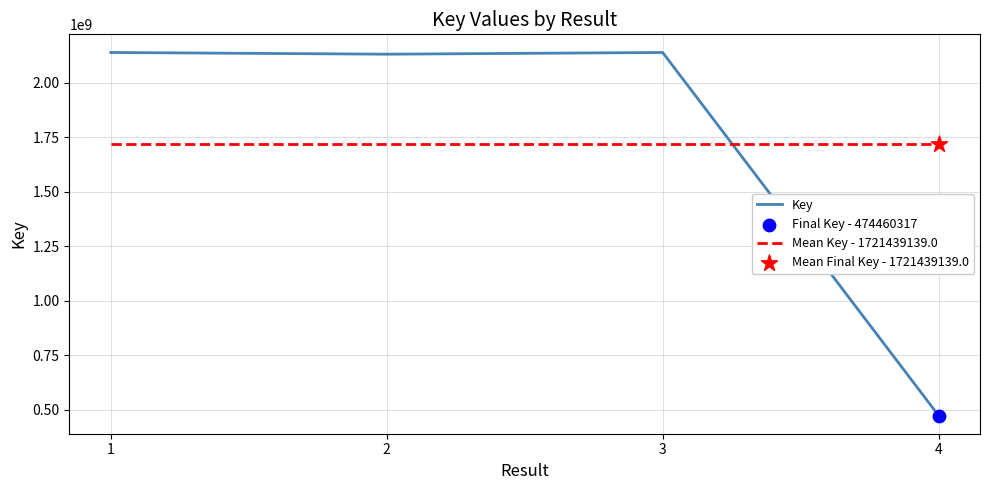

Is the value of Key at 2 greater than the value of Mean Key - 1721439139.0 at 4?

Yes